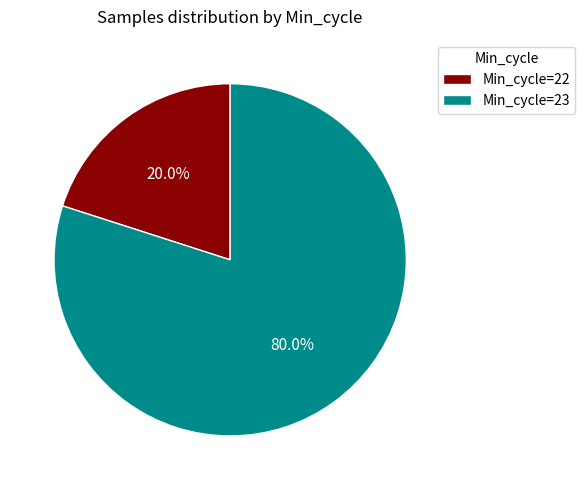

Which has a higher value, Min_cycle=23 or Min_cycle=22?

Min_cycle=23